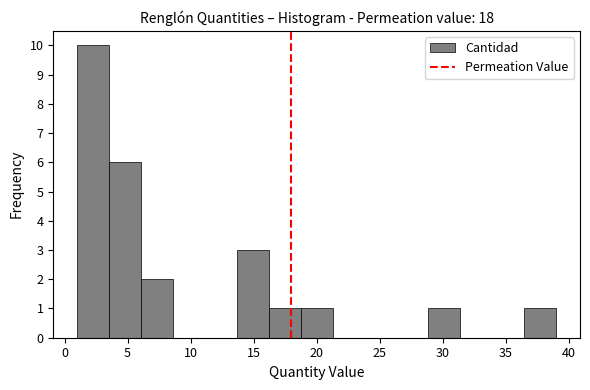

Reading left to right, transcribe this chart: for each bar, give the range it covers on the x-axis and its height. Neither the bar edges nor the heights are printed on the chart, so give them approximately, as read against the axes.

1.0 to 3.5: 10
3.5 to 6.0: 6
6.0 to 8.5: 2
8.5 to 11.0: 0
11.0 to 13.5: 0
13.5 to 16.0: 3
16.0 to 18.5: 1
18.5 to 21.5: 1
21.5 to 24.0: 0
24.0 to 26.5: 0
26.5 to 29.0: 0
29.0 to 31.5: 1
31.5 to 34.0: 0
34.0 to 36.5: 0
36.5 to 39.0: 1